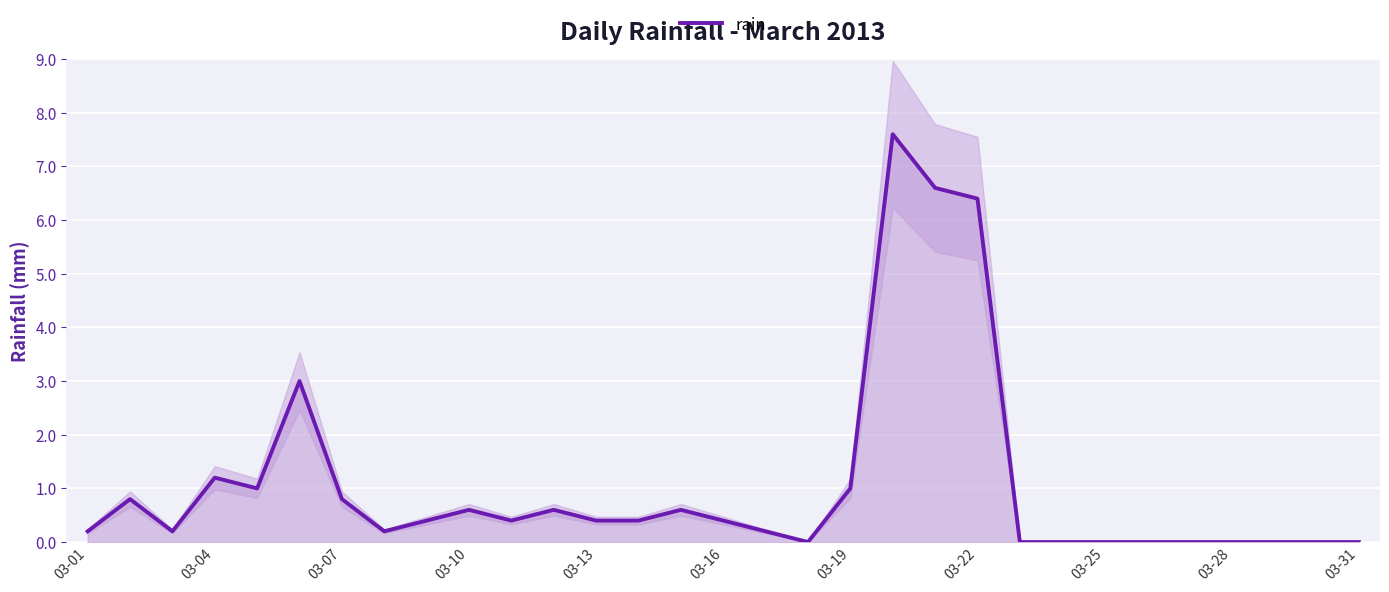

Is it true that rain equals 0.1 at 03-13?

False